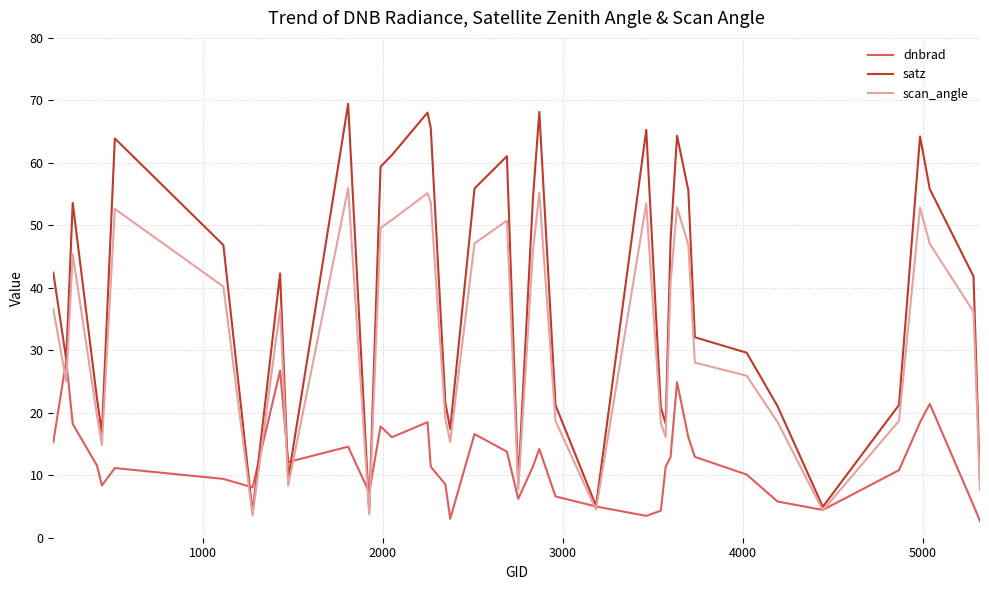

Which series has the largest range (max minus min)?

satz